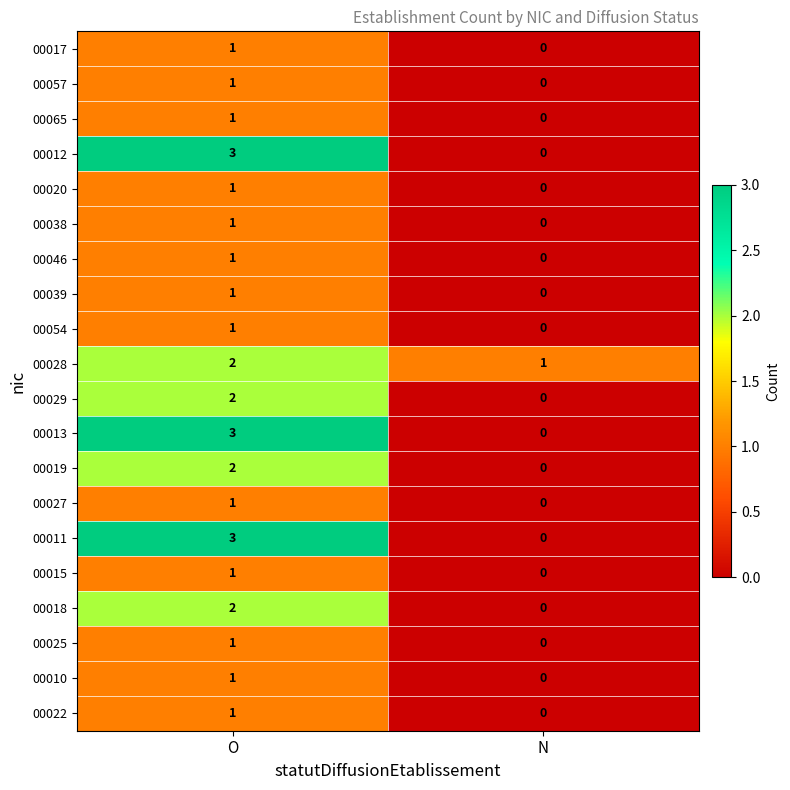

Count the number of categories in the chart.

2